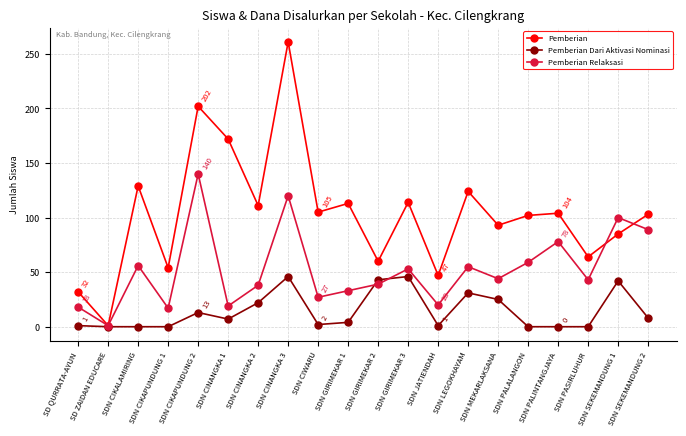

The Pemberian Dari Aktivasi Nominasi series shows 0 at SDN CIKALAMIRING. True or false?

True